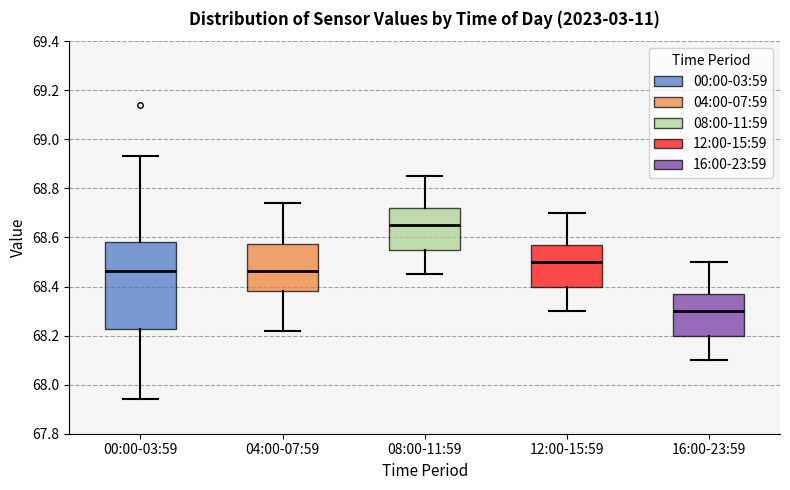

Where does the lower whisker of the box for 04:00-07:59 end on the y-axis? The values are not printed on the chart, so give them approximately, as read against the axis.

68.22